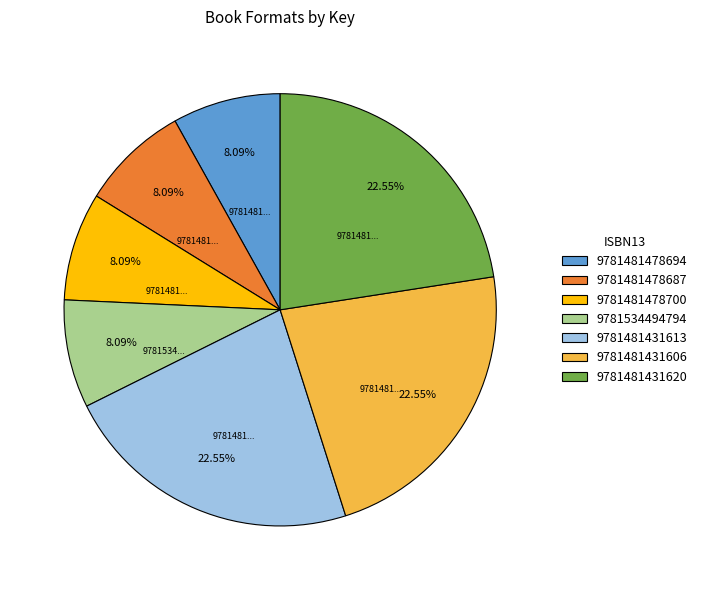

Do 9781481431620 and 9781481478700 together represent more than half of the pie?

No